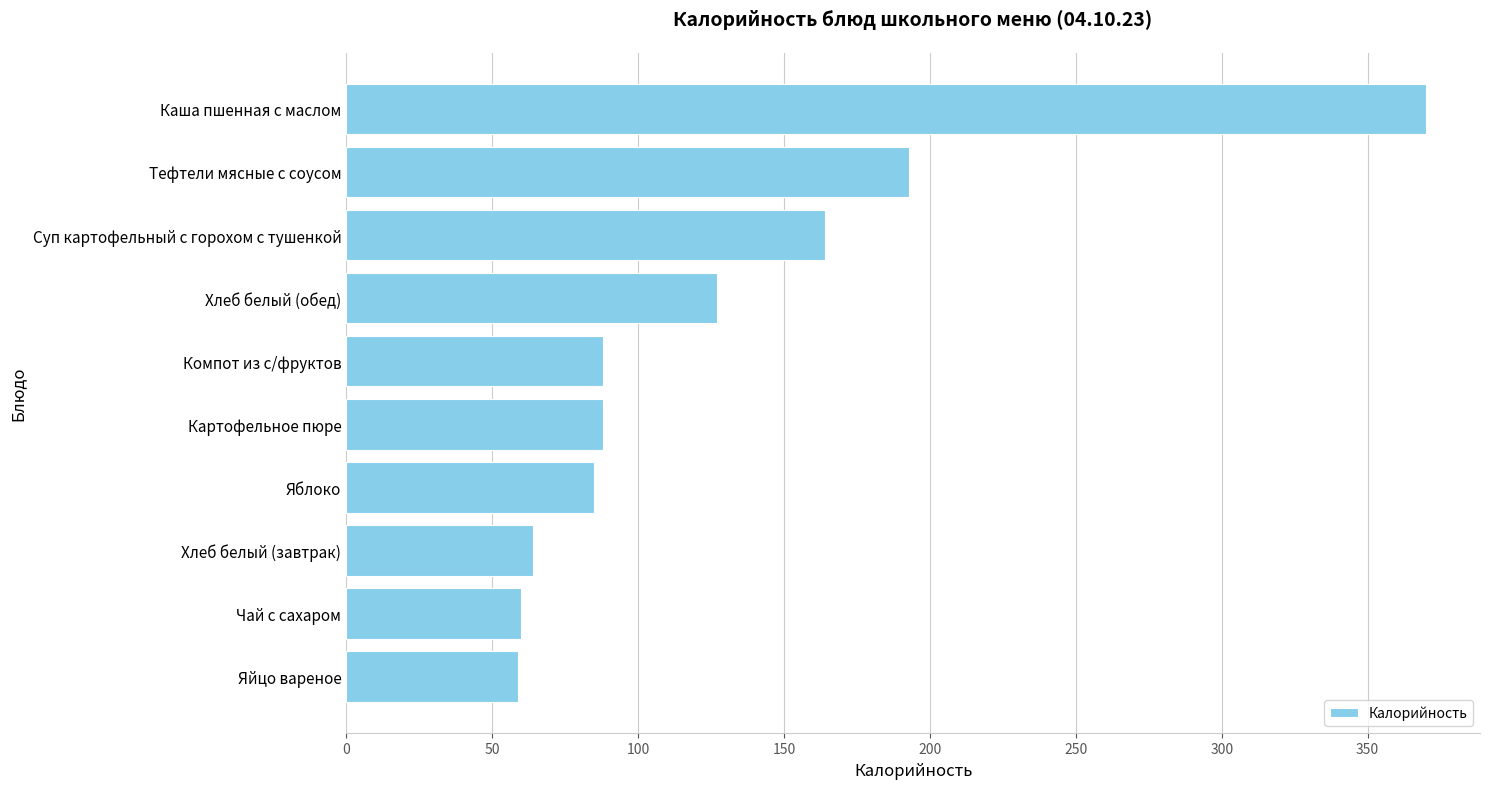

What is the sum of all values?

1298